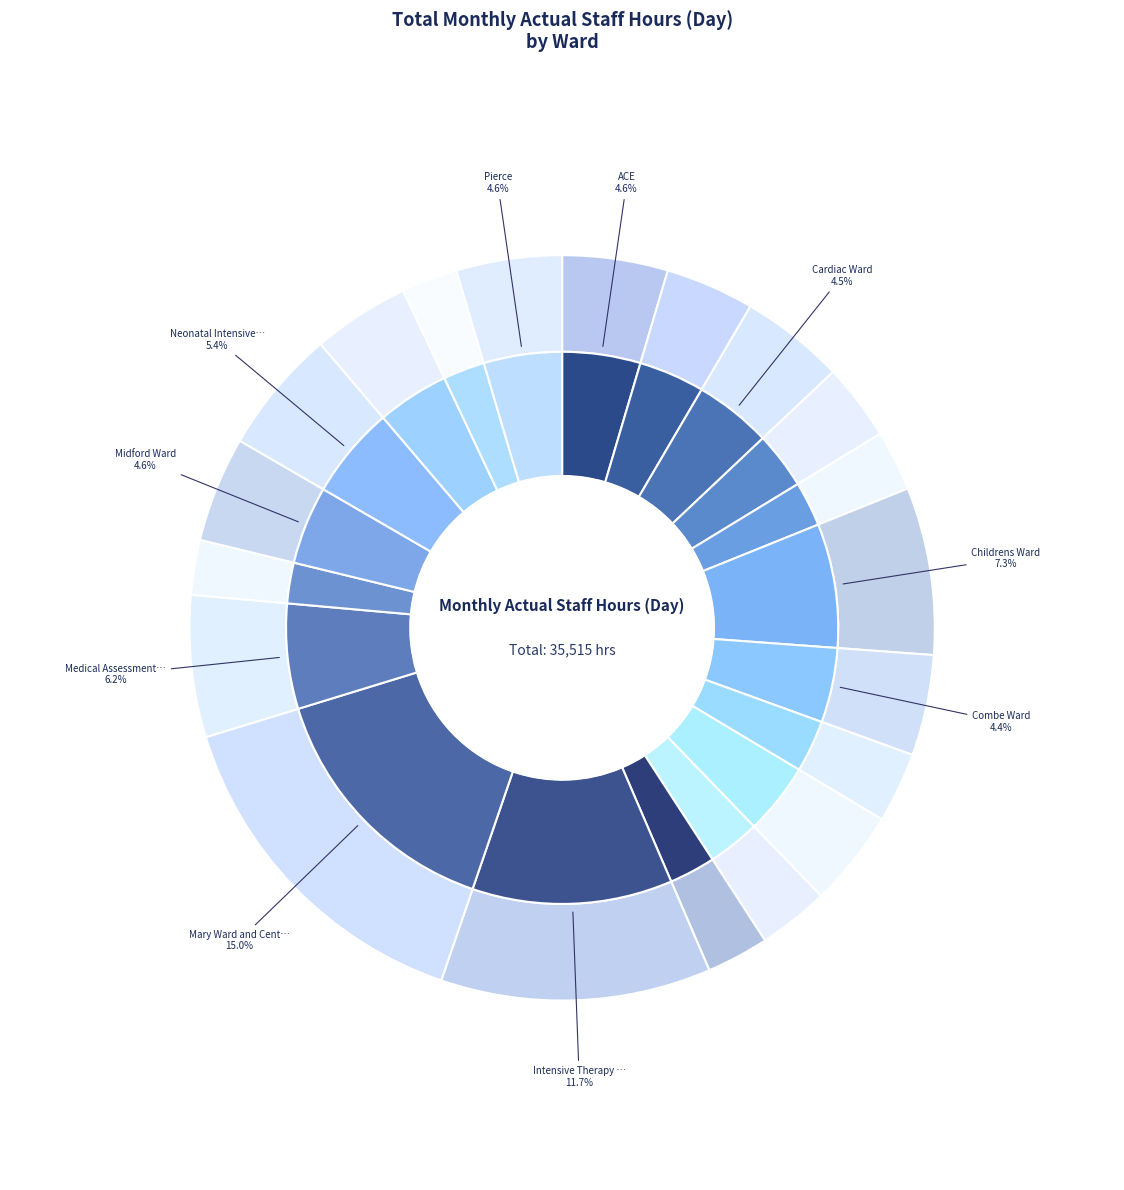

Does Neonatal Intensive Care Unit represent more than half of the total?

No